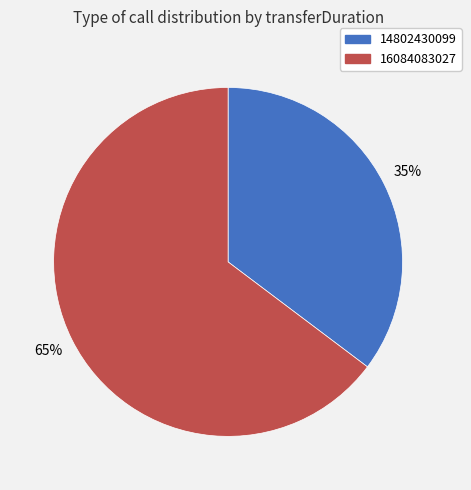

Which category accounts for the majority?

16084083027